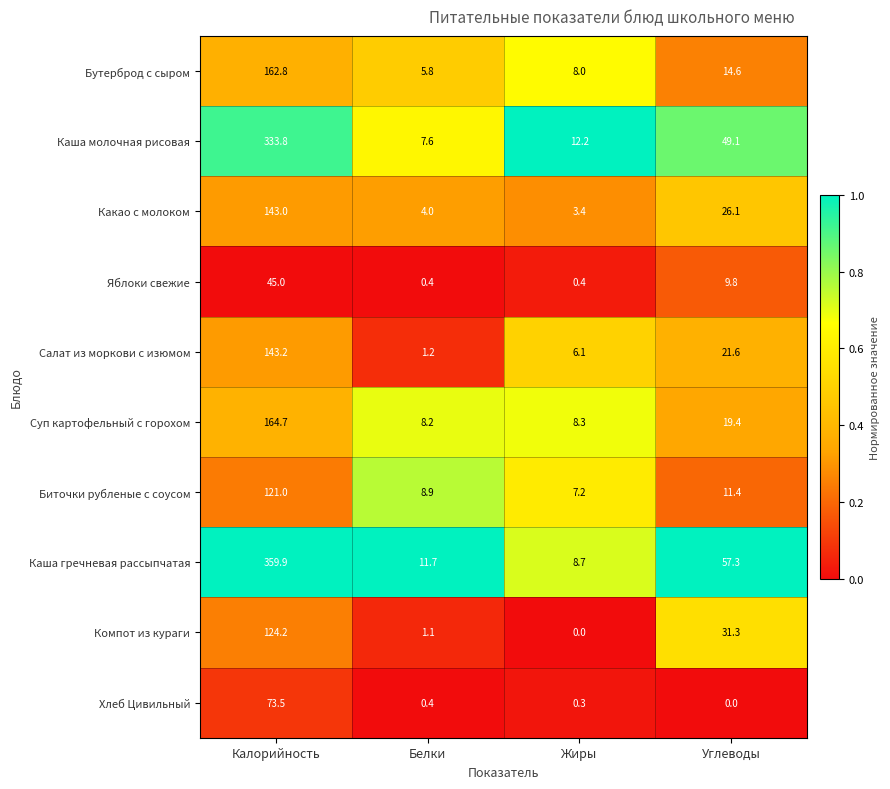

What is the highest value of the Каша гречневая рассыпчатая series?

359.9